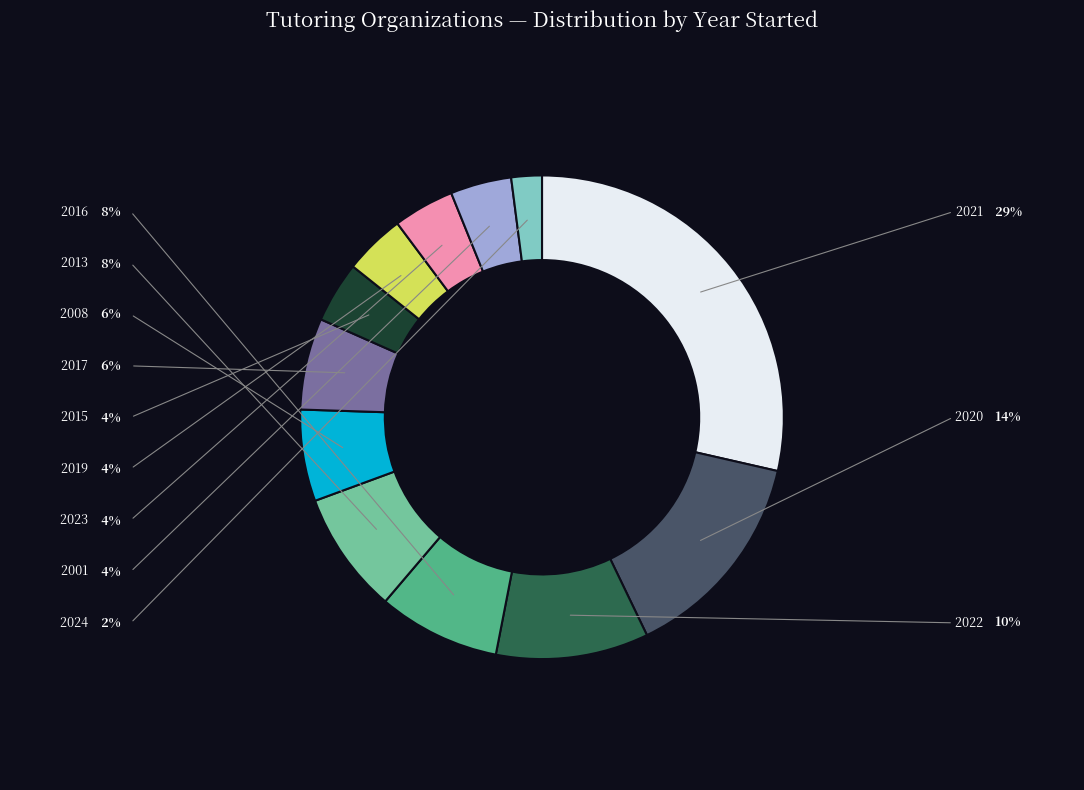

Is there a majority slice in this chart?

No